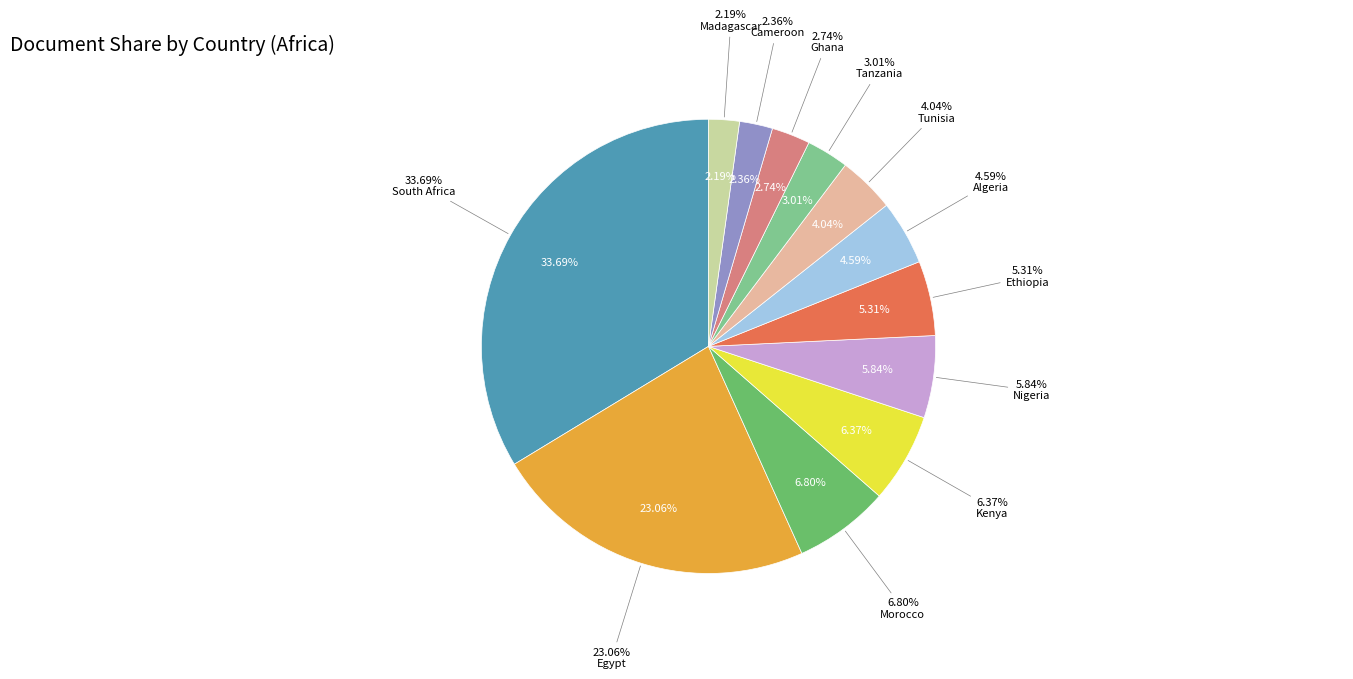

True or false: South Africa accounts for 27% of the total.

False